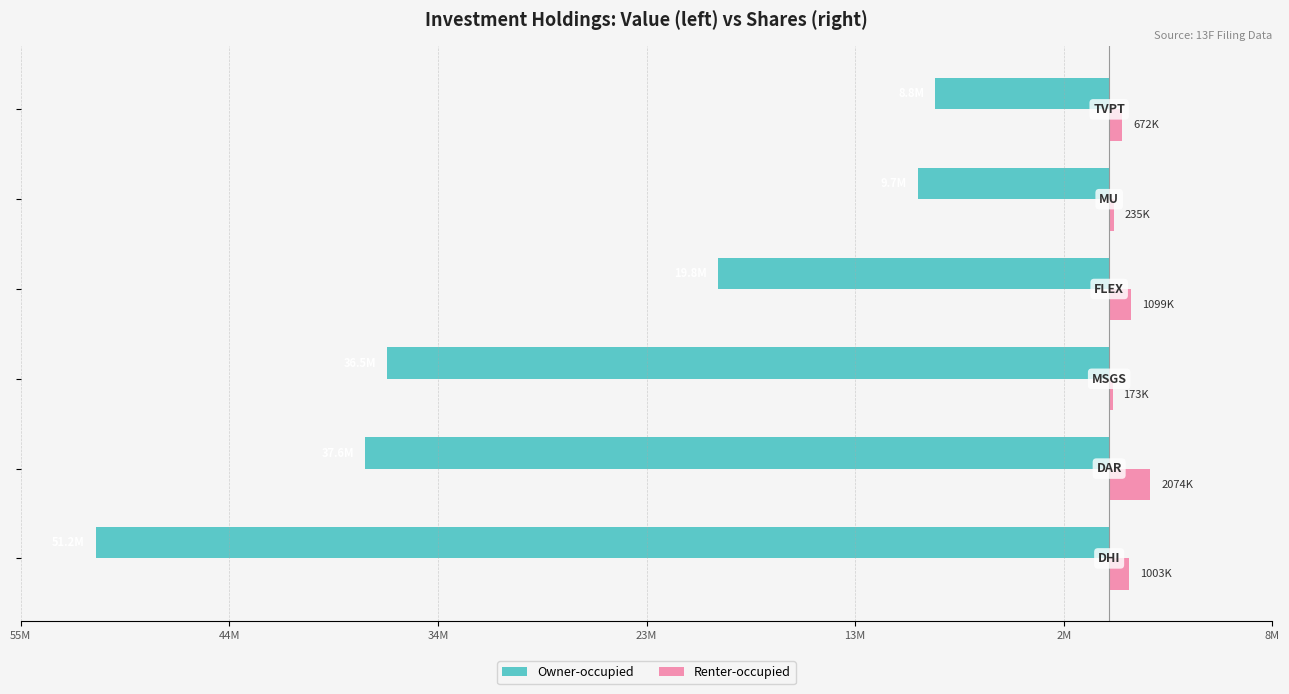

What are all the series names shown in the legend?

Owner-occupied, Renter-occupied